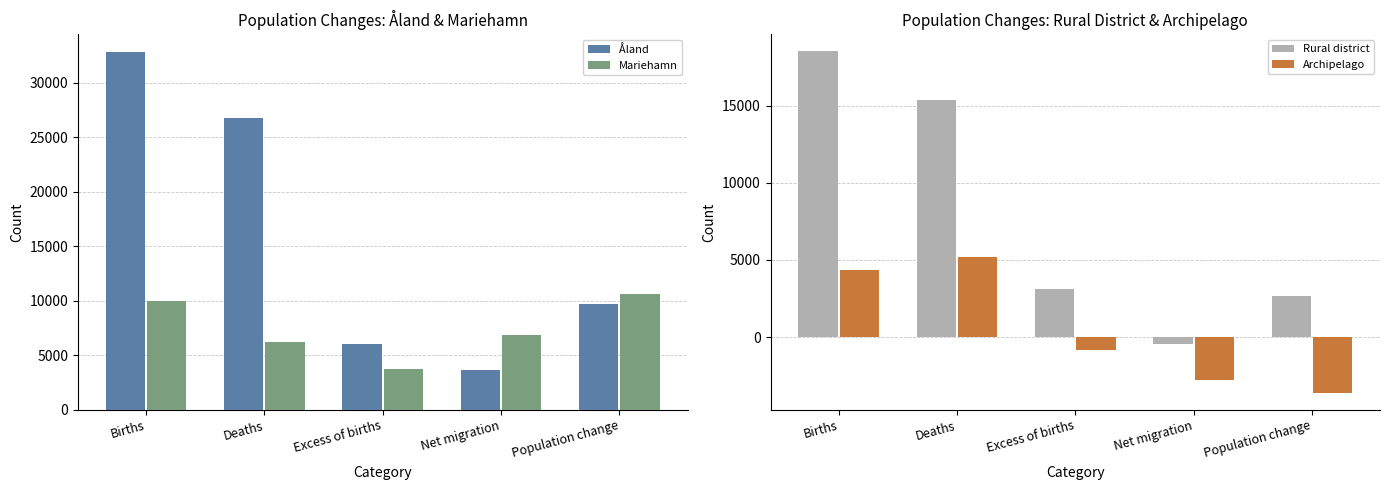

How many bars are there in total?

20